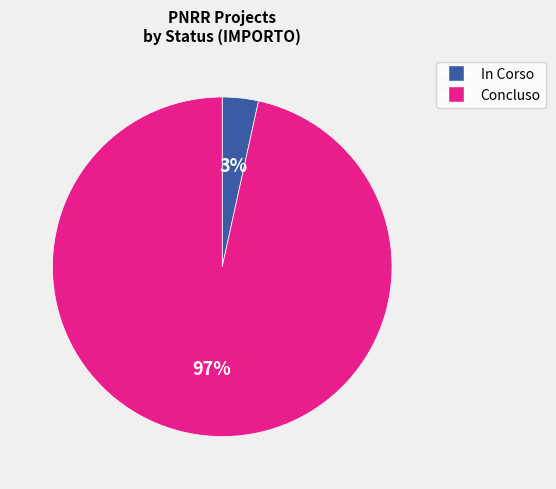

Is there a majority slice in this chart?

Yes